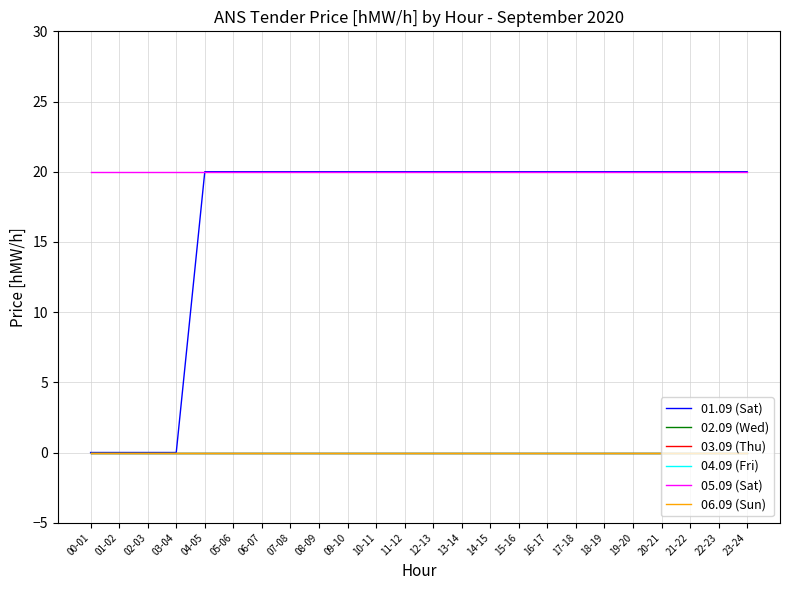

What position from the right is 11-12?

13